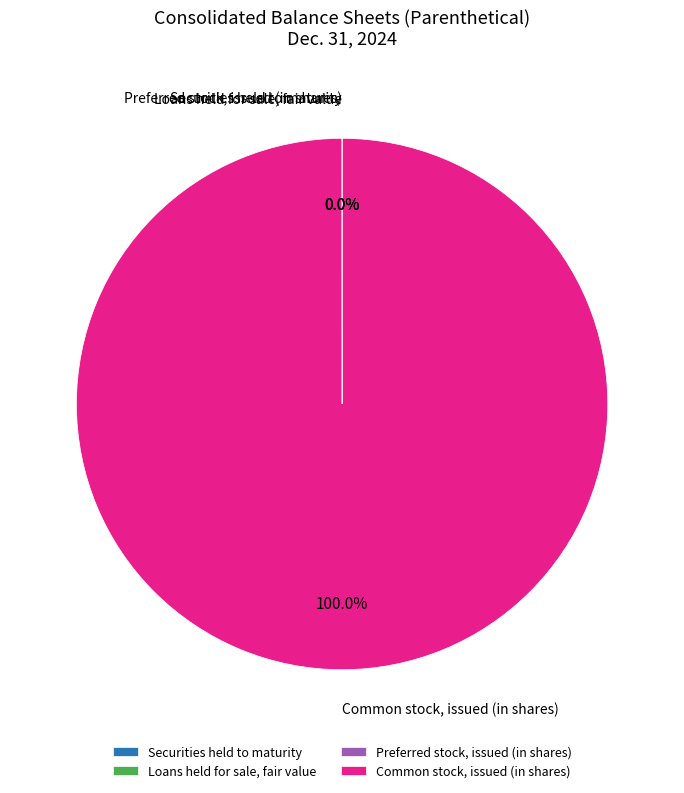

To the nearest percent, what portion does Common stock, issued (in shares) represent?

100%